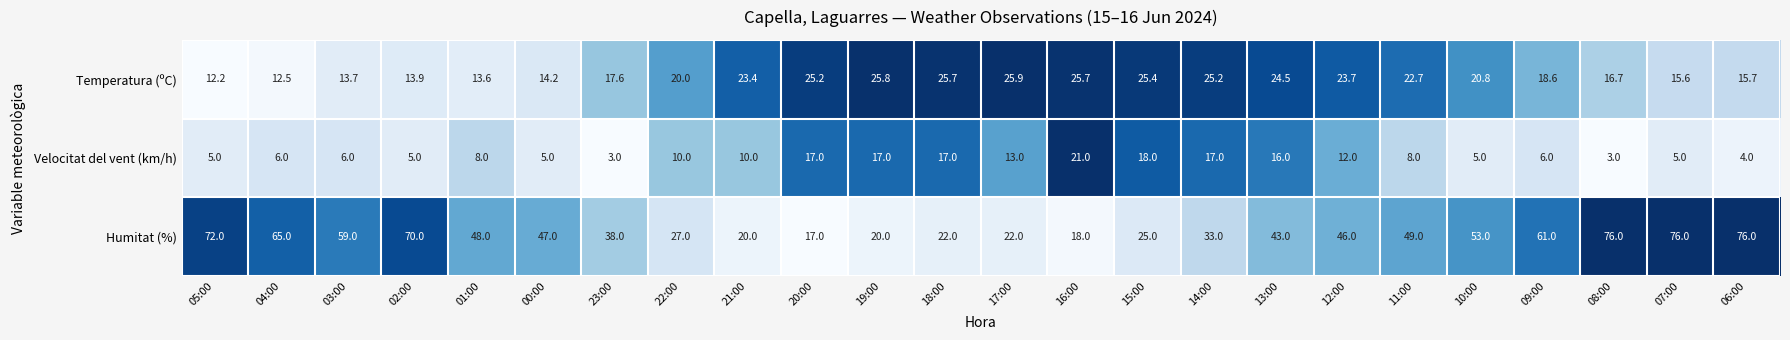

How many distinct data groups are displayed?

3